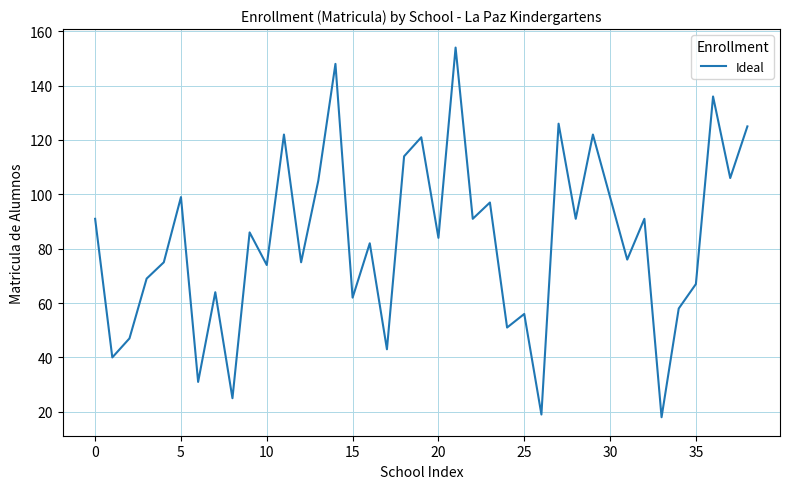

Is this an area chart (filled region under the line)?

No